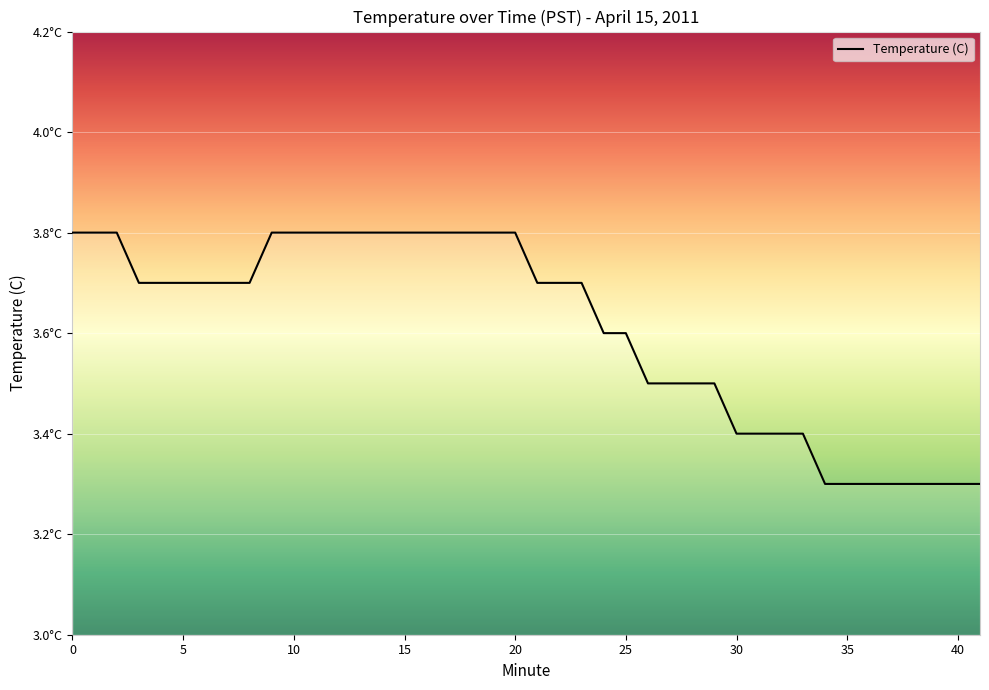

Does the chart have visible grid lines?

Yes